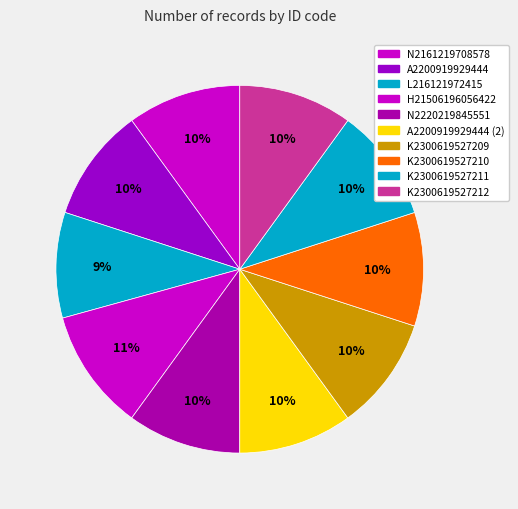

Rank the categories by value from highest to lowest.

H21506196056422, N2161219708578, A2200919929444, N2220219845551, A2200919929444 (2), K2300619527209, K2300619527210, K2300619527211, K2300619527212, L216121972415